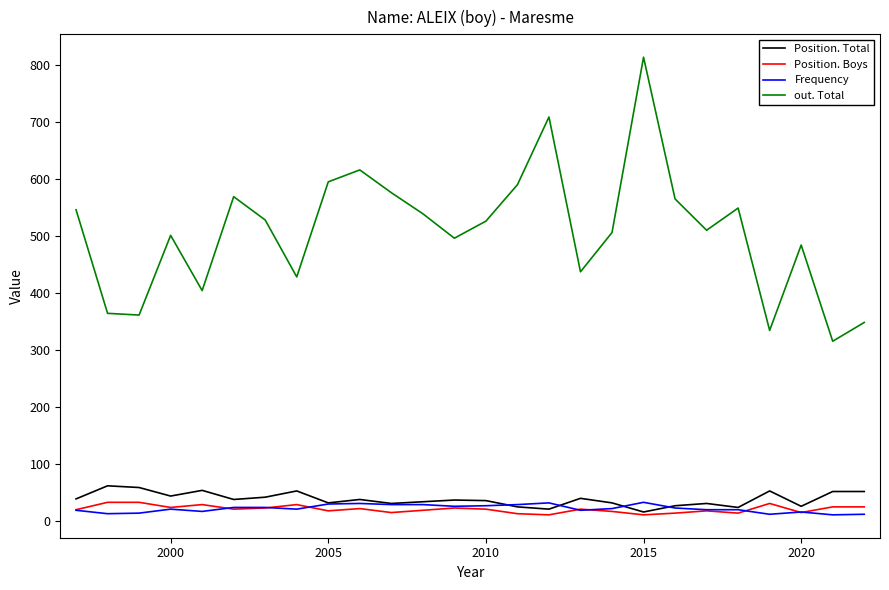

Which series has the widest spread of values?

out. Total